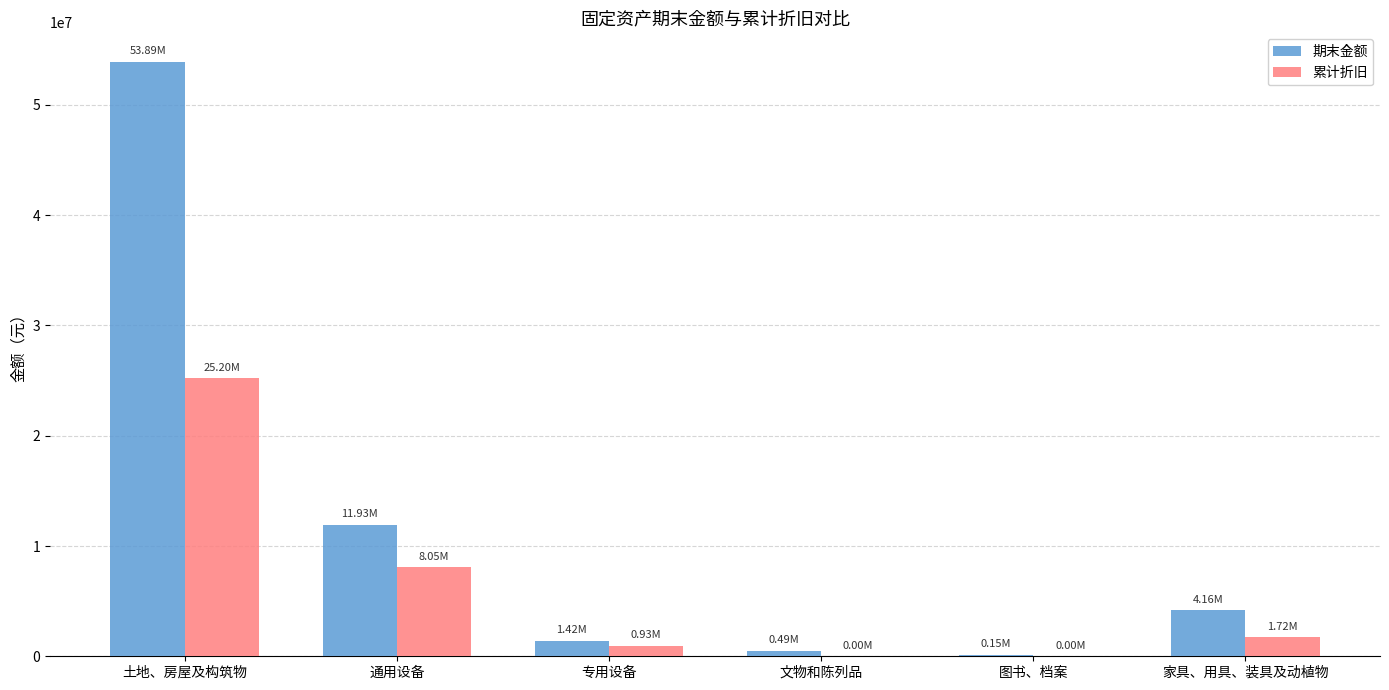

Which category has the highest value across all series?

土地、房屋及构筑物